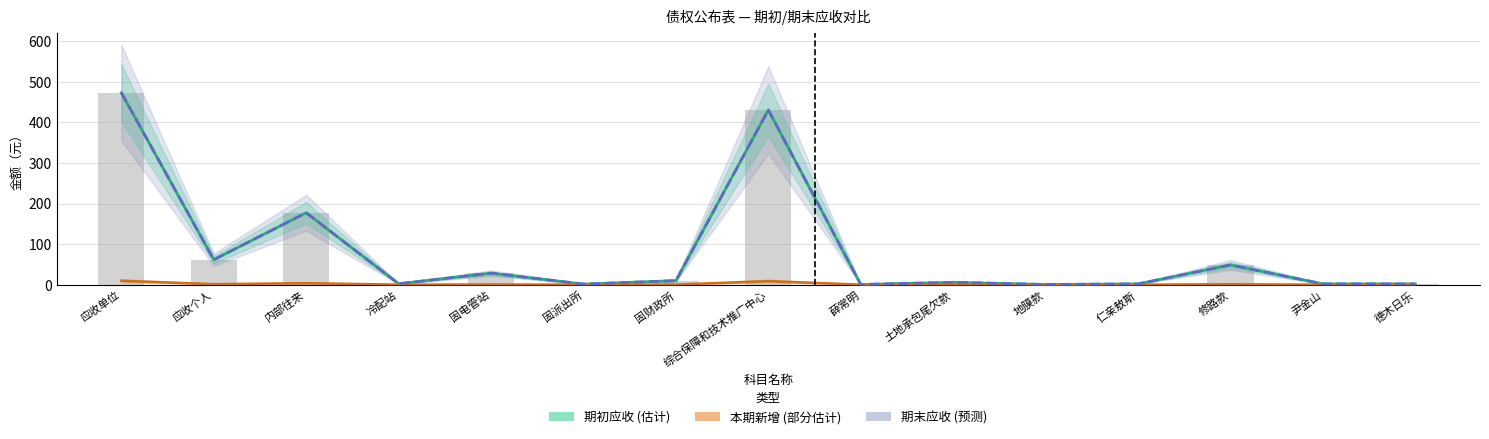

Reading right to left, extract all data points from this chart.

期初应收: 德木日乐=2.0	尹金山=2.0	修路款=48.7	仁亲敖斯=2.0	地膜款=0.5	土地承包尾欠款=5.9	薛常明=0.5	综合保障和技术推广中心=430.3	固财政所=10.0	固派出所=1.5	固电管站=28.5	冷配站=2.4	内部往来=177.2	应收个人=61.7	应收单位=472.7
本期新增: 德木日乐=0.2	尹金山=0.2	修路款=1.1	仁亲敖斯=0.2	地膜款=0.2	土地承包尾欠款=0.3	薛常明=0.2	综合保障和技术推广中心=8.8	固财政所=0.3	固派出所=0.2	固电管站=0.7	冷配站=0.2	内部往来=3.7	应收个人=1.4	应收单位=9.6
期末应收: 德木日乐=2.0	尹金山=2.0	修路款=48.7	仁亲敖斯=2.0	地膜款=0.5	土地承包尾欠款=5.9	薛常明=0.5	综合保障和技术推广中心=430.3	固财政所=10.0	固派出所=1.5	固电管站=28.5	冷配站=2.4	内部往来=177.2	应收个人=61.7	应收单位=472.7